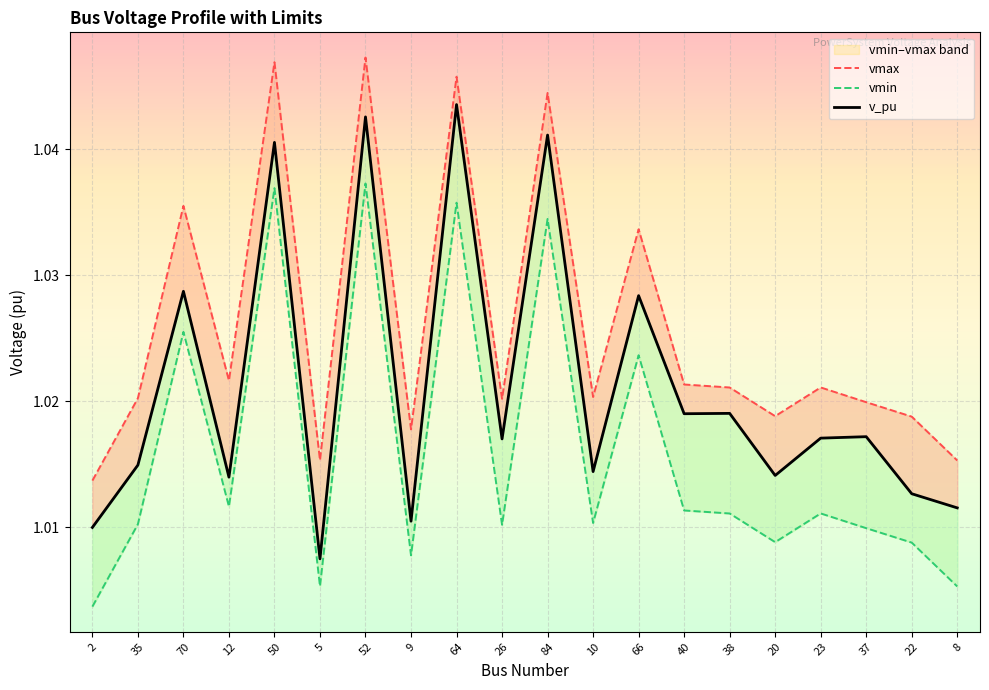

Reading right to left, extract all data points from this chart.

vmax: 1.0	1.0	1.0	1.0	1.0	1.0	1.0	1.0	1.0	1.0	1.0	1.0	1.0	1.0	1.0	1.0	1.0	1.0	1.0	1.0
vmin: 1.0	1.0	1.0	1.0	1.0	1.0	1.0	1.0	1.0	1.0	1.0	1.0	1.0	1.0	1.0	1.0	1.0	1.0	1.0	1.0
v_pu: 1.0	1.0	1.0	1.0	1.0	1.0	1.0	1.0	1.0	1.0	1.0	1.0	1.0	1.0	1.0	1.0	1.0	1.0	1.0	1.0